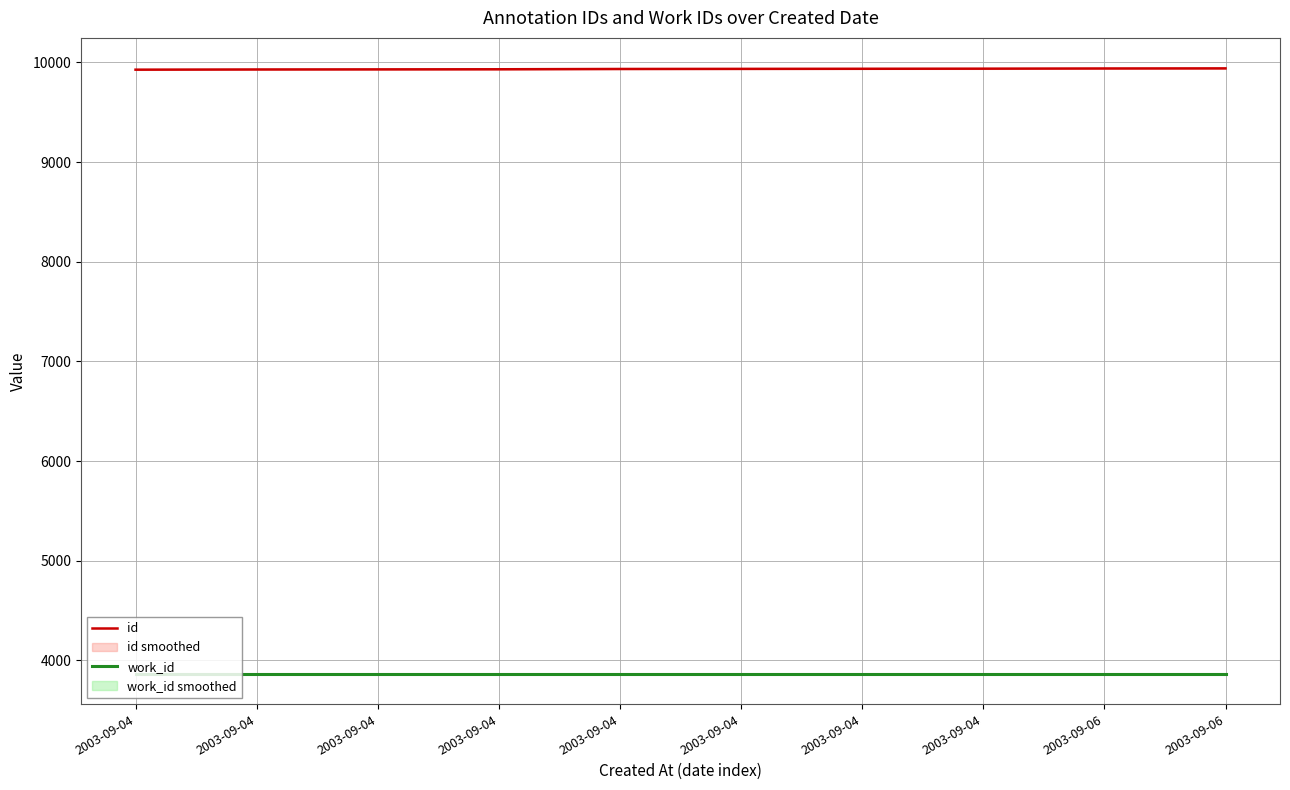

How many lines are shown in the chart?

2